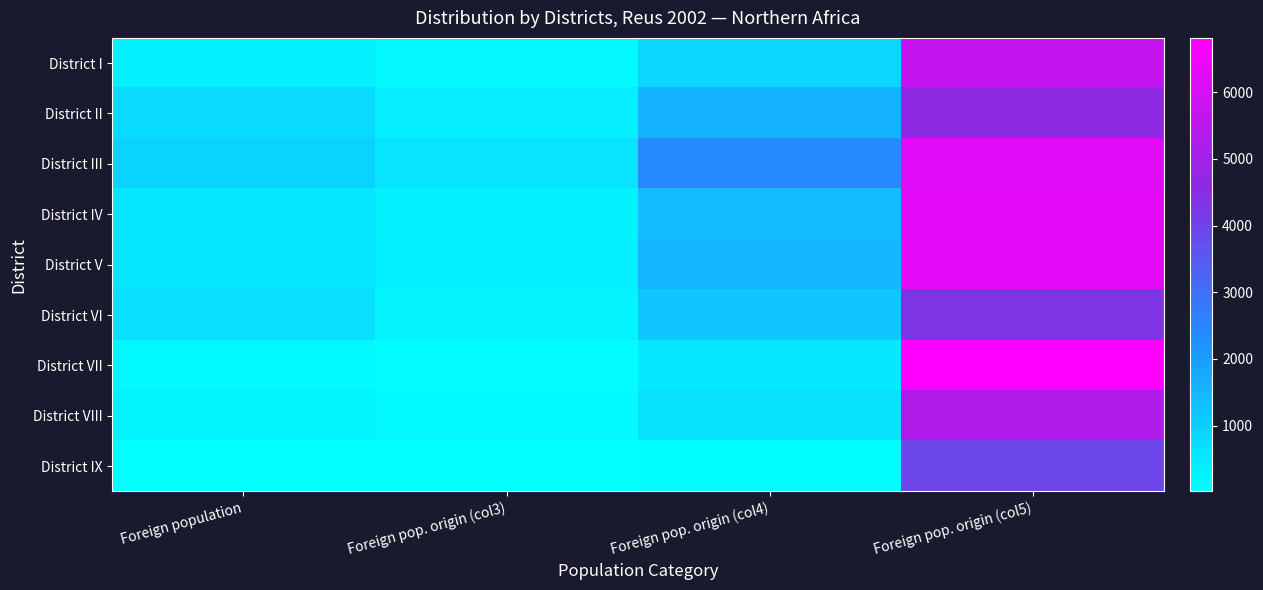

Which series changed the most between Foreign population and Foreign pop. origin (col5)?

District VII